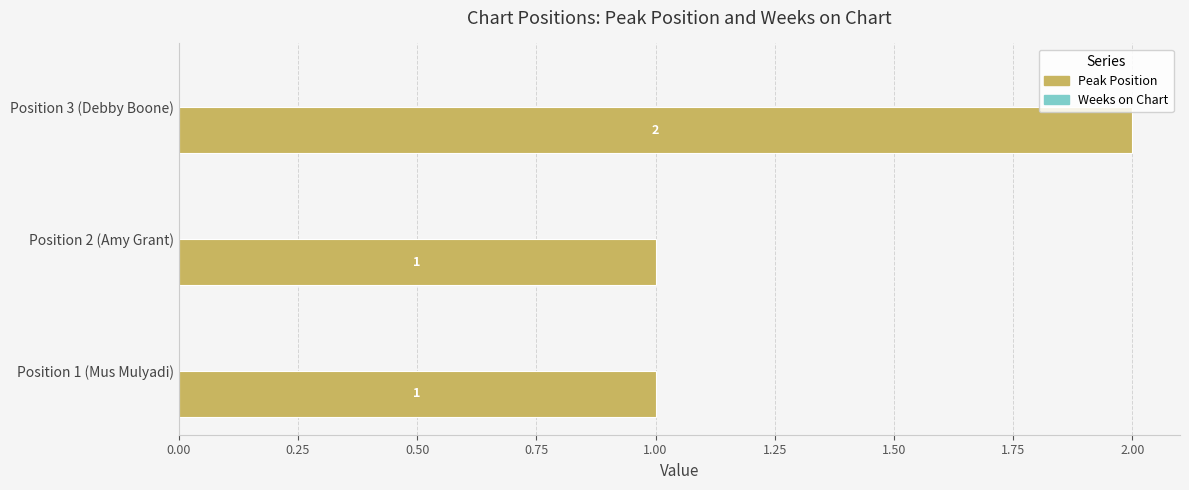

Count the values in the range 1 to 2.

3